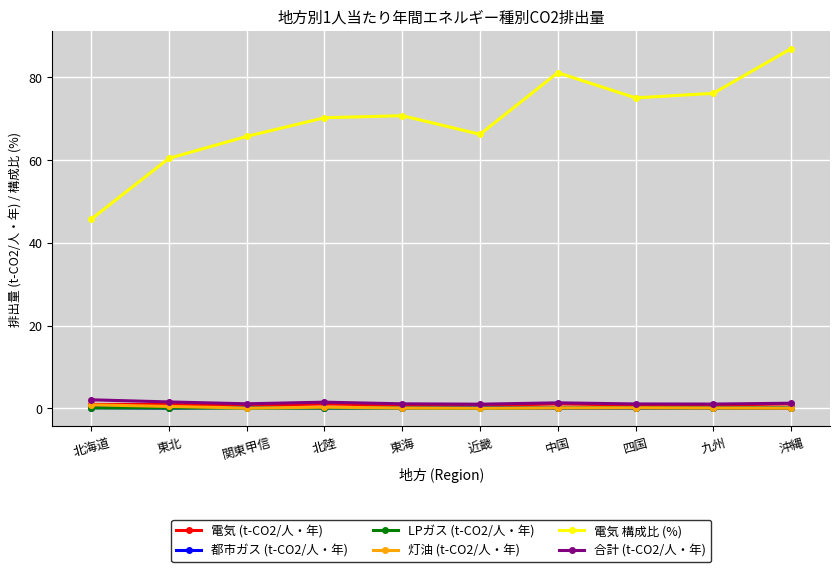

In 電気 構成比 (%), how many points are lower than both neighbors (excluding endpoints)?

2